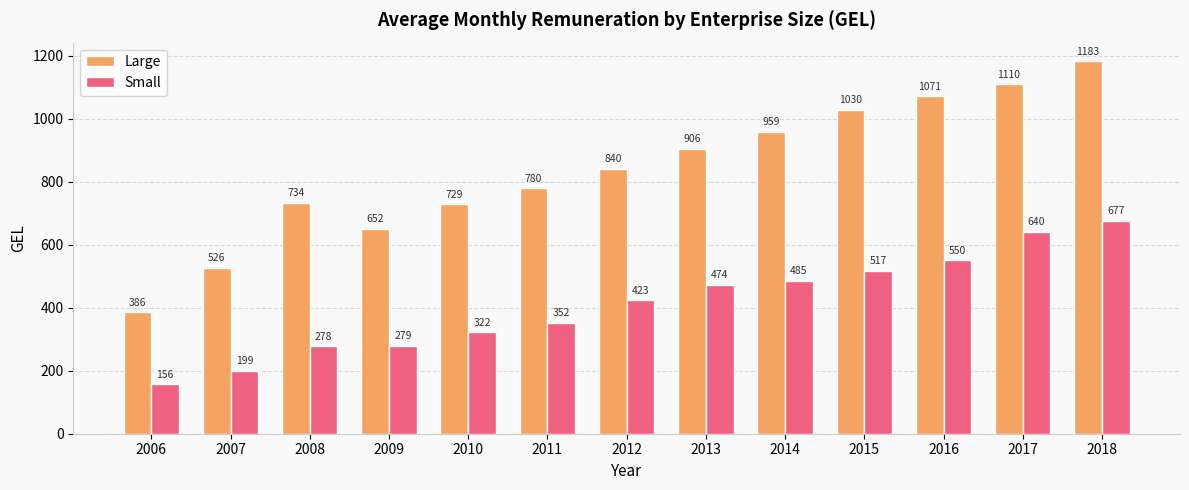

Between 2008 and 2018, which series saw the biggest shift?

Large